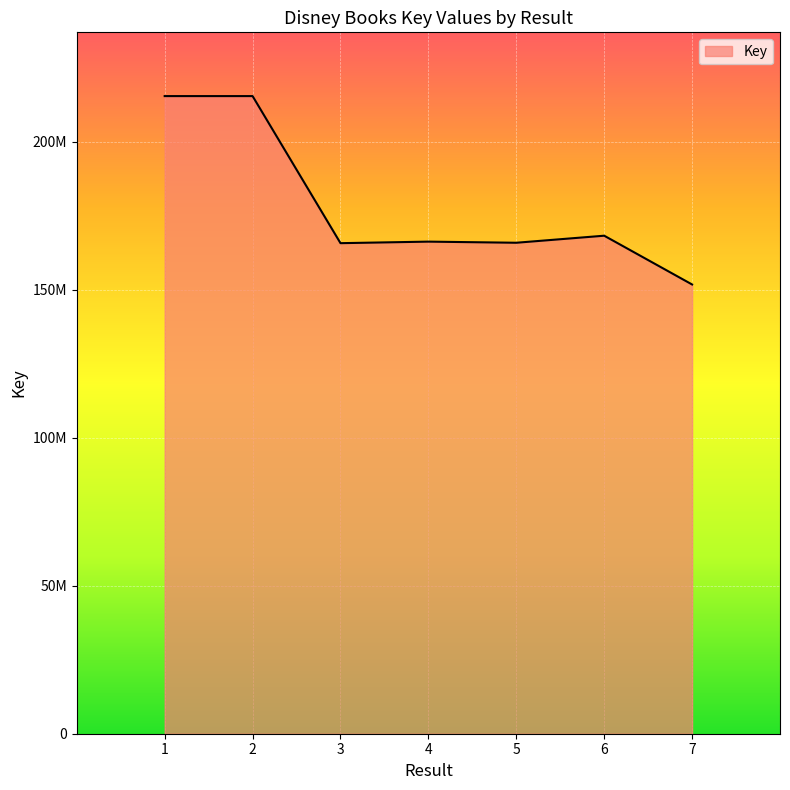

At which label does the data first exceed 166186786?

1